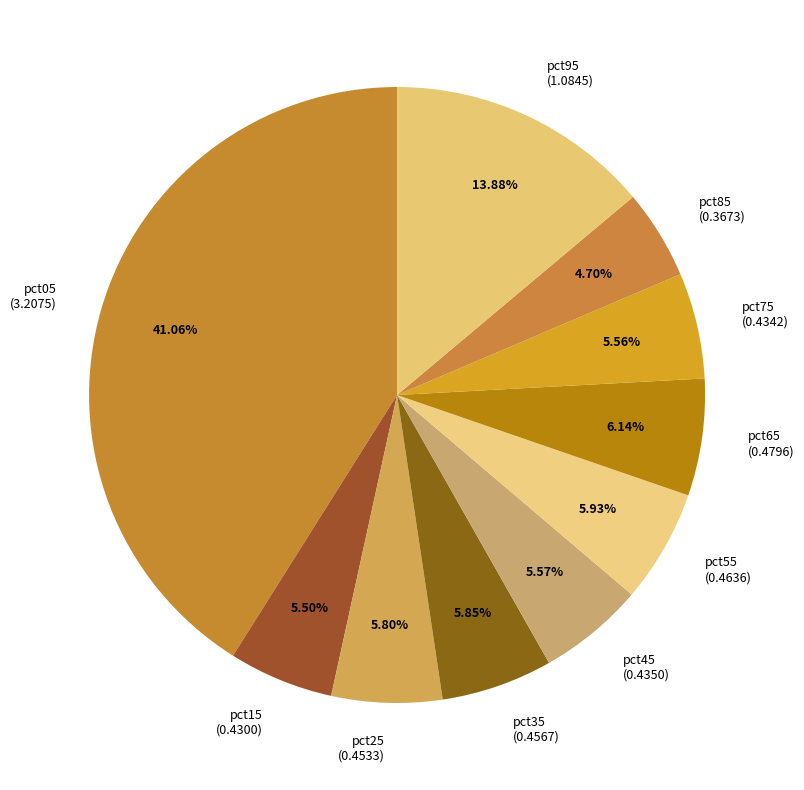

Between pct45 (0.4350) and pct85 (0.3673), which is larger?

pct45 (0.4350)